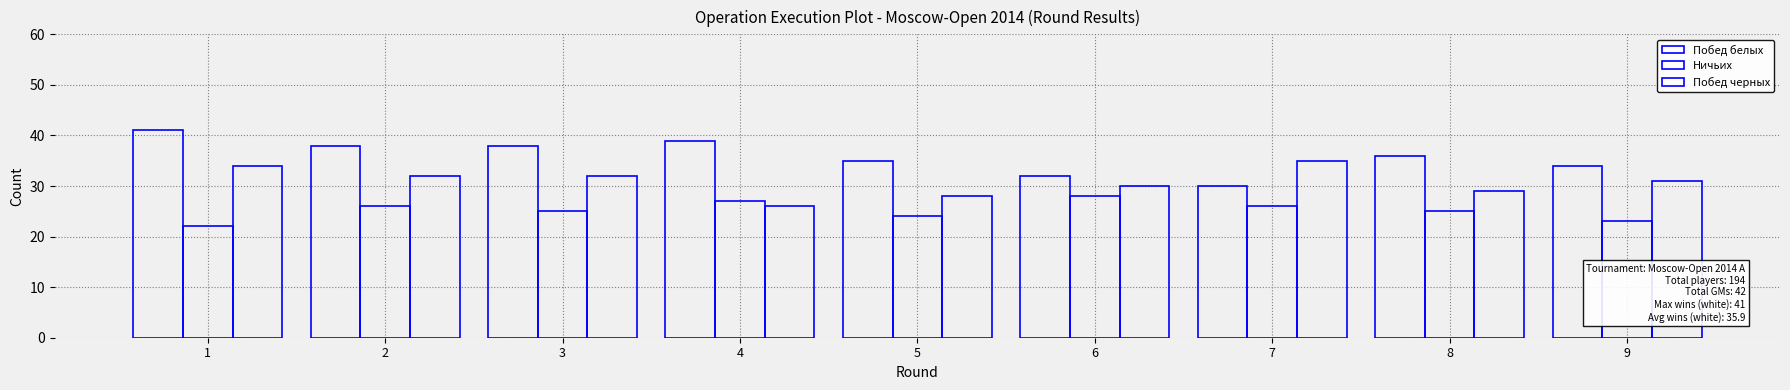

How many bars are there in total?

27